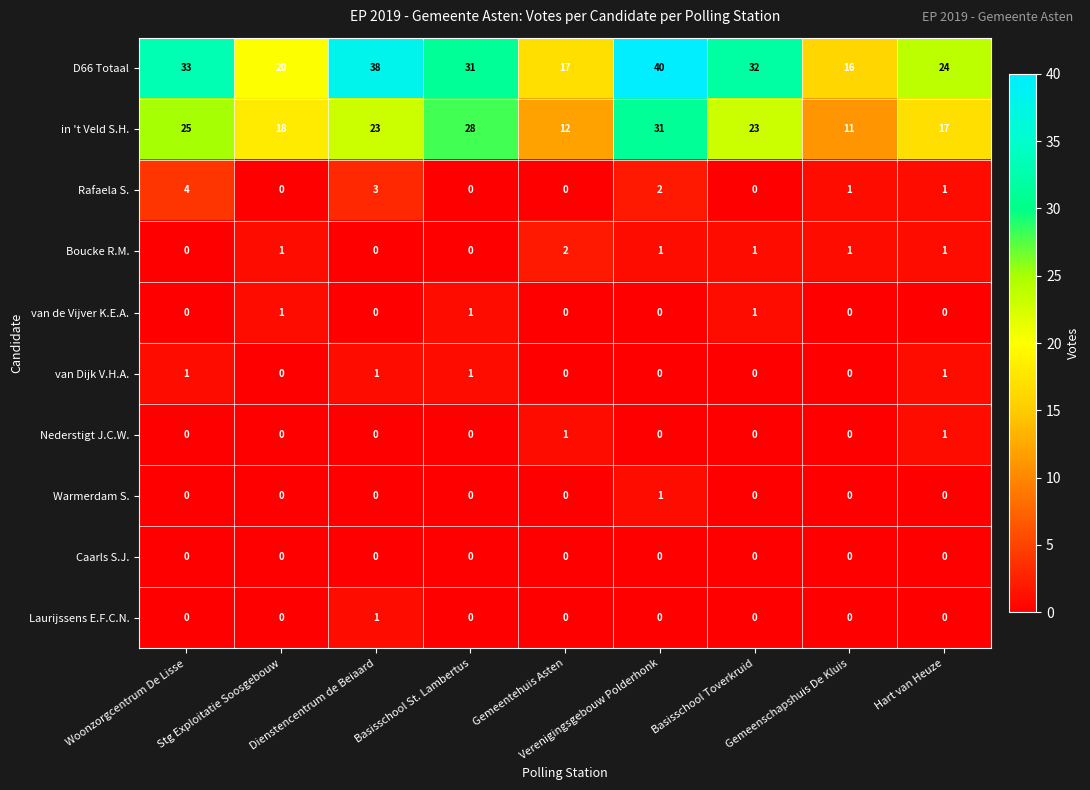

What is the difference between the second highest and minimum values in the Rafaela S. series?

3